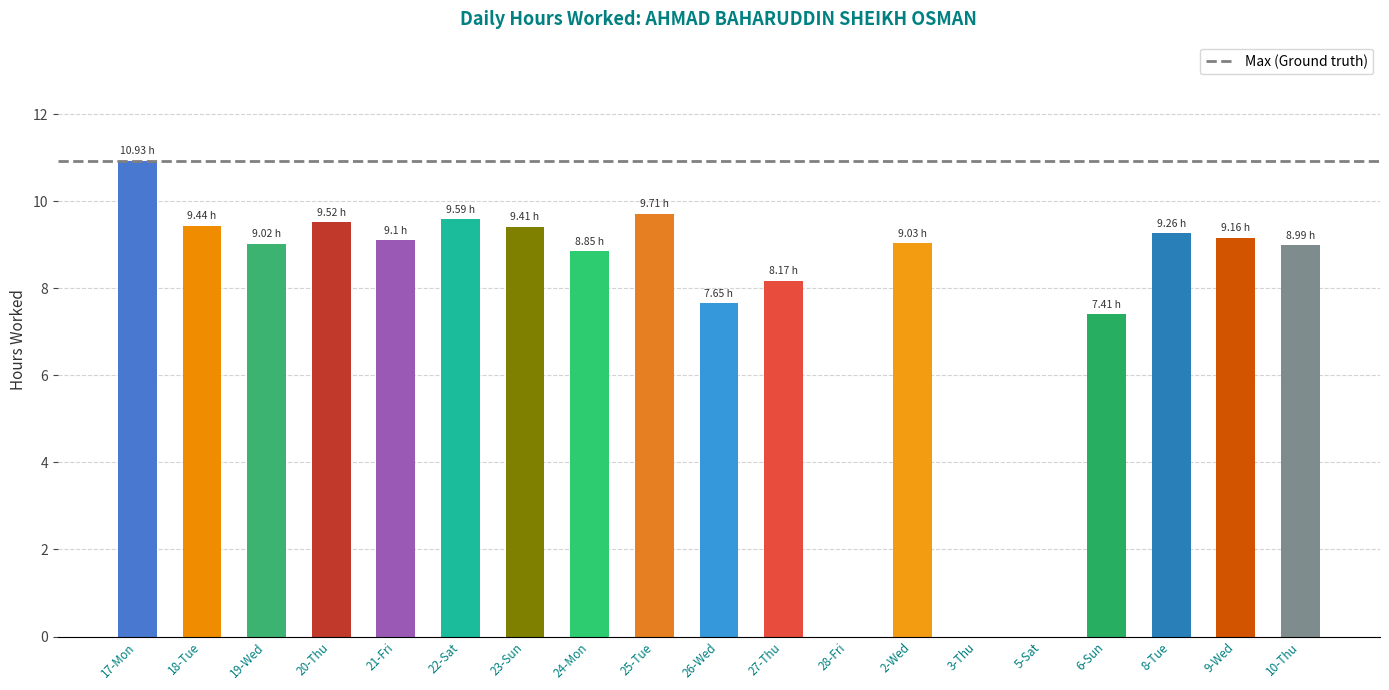

What is the sum of the values at 10-Thu and 25-Tue?

18.7